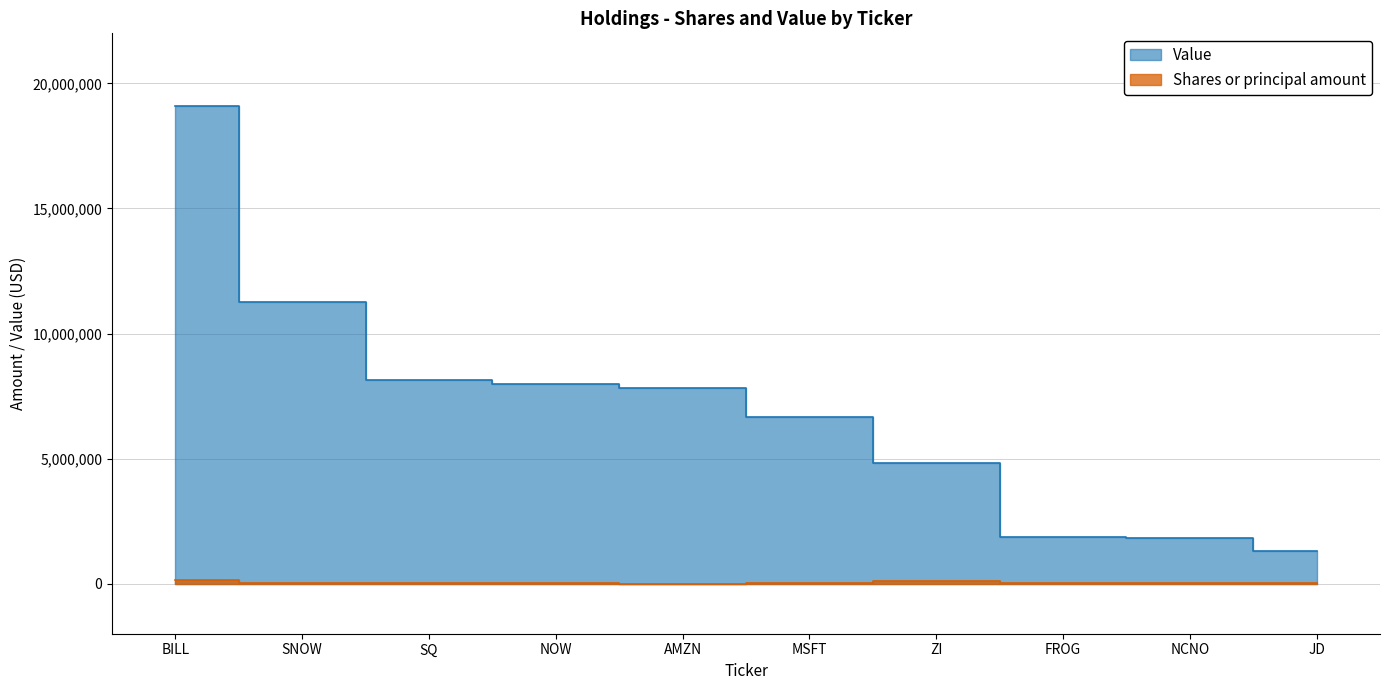

True or false: Shares or principal amount and Value intersect in this chart.

False